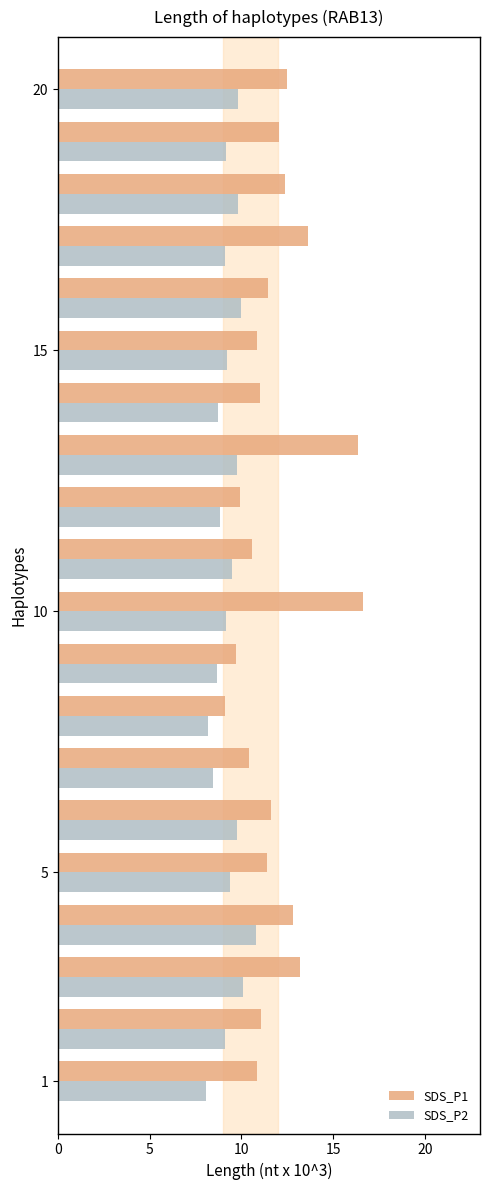

Which series has the widest spread of values?

SDS_P1